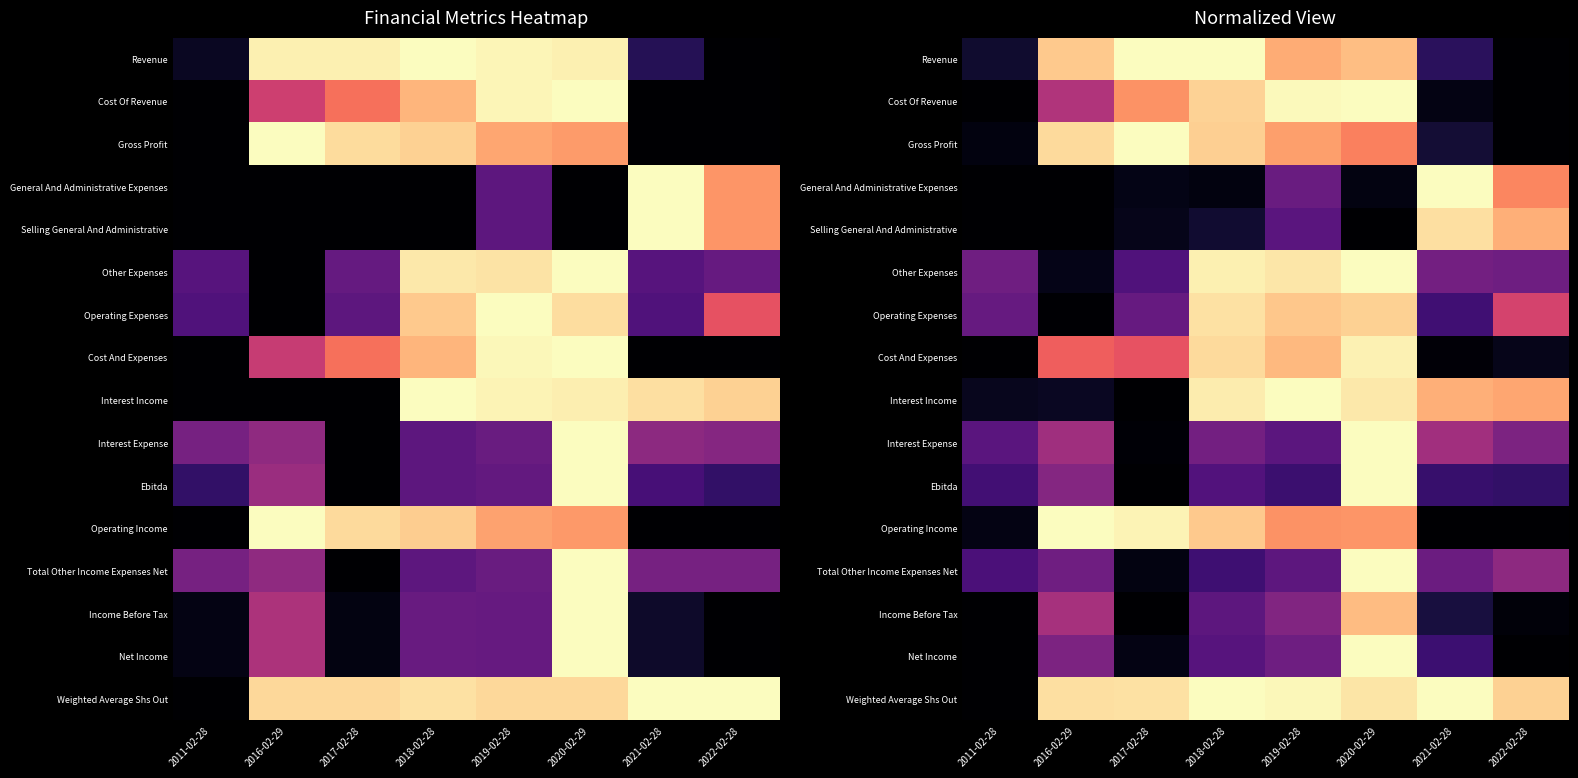

Is the value of Income Before Tax at 2016-02-29 greater than the value of Selling General And Administrative at 2017-02-28?

Yes